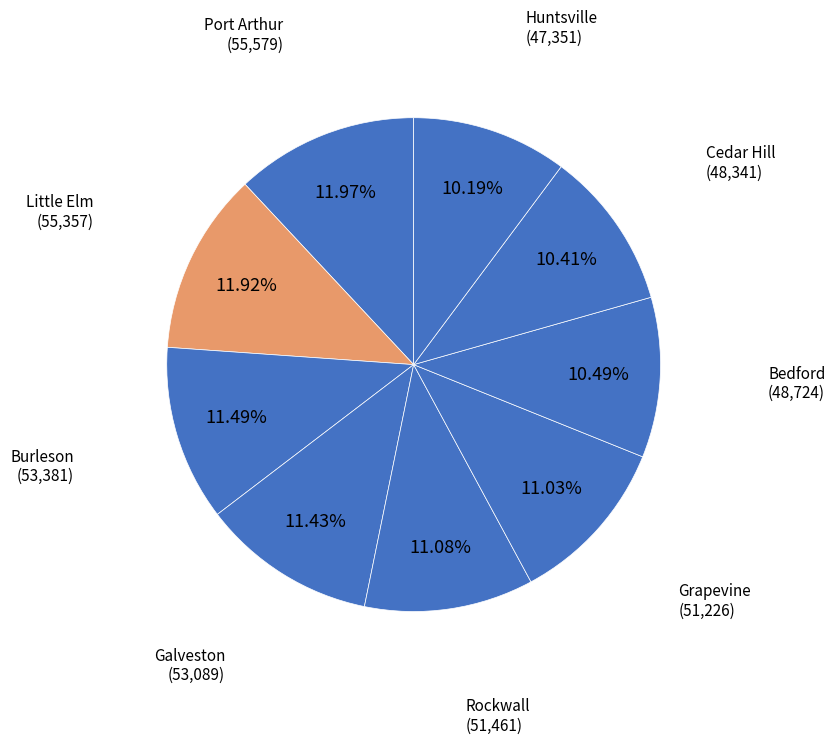

Does Cedar Hill account for over 50% of the chart?

No